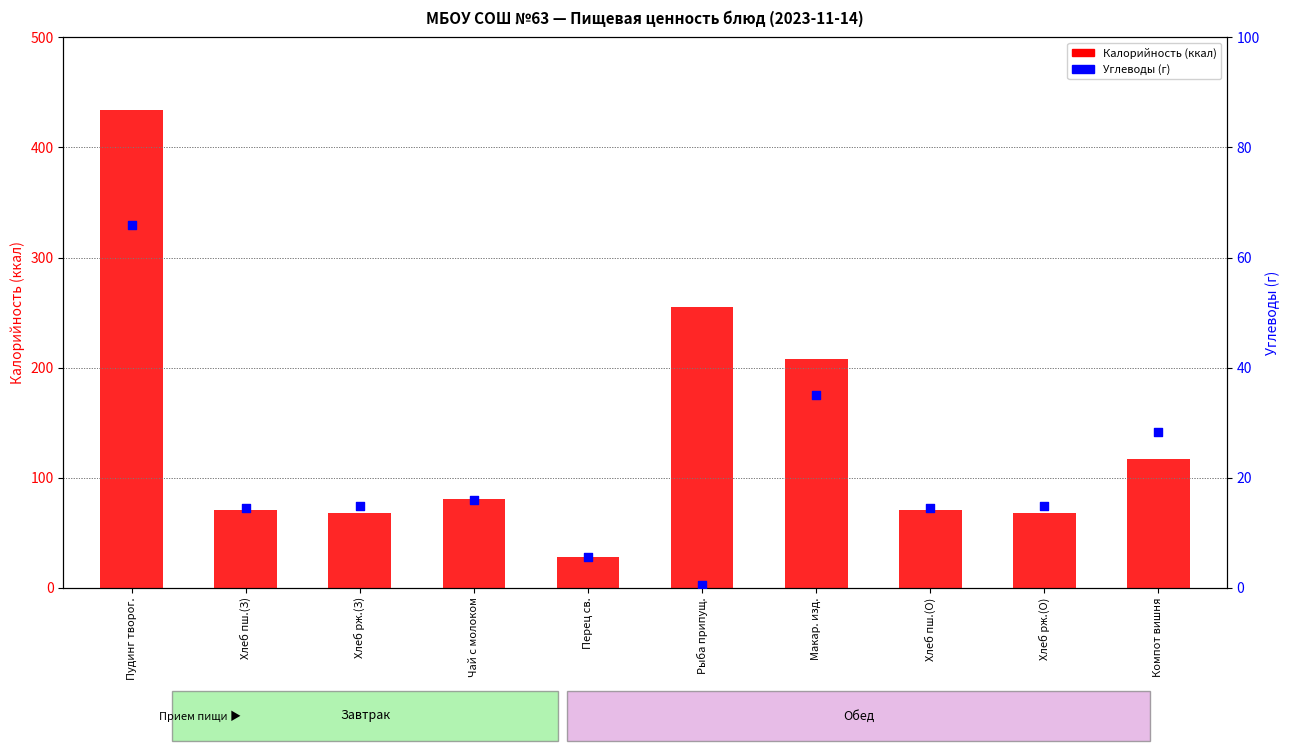

Which series has the largest Y range (max minus min)?

Калорийность